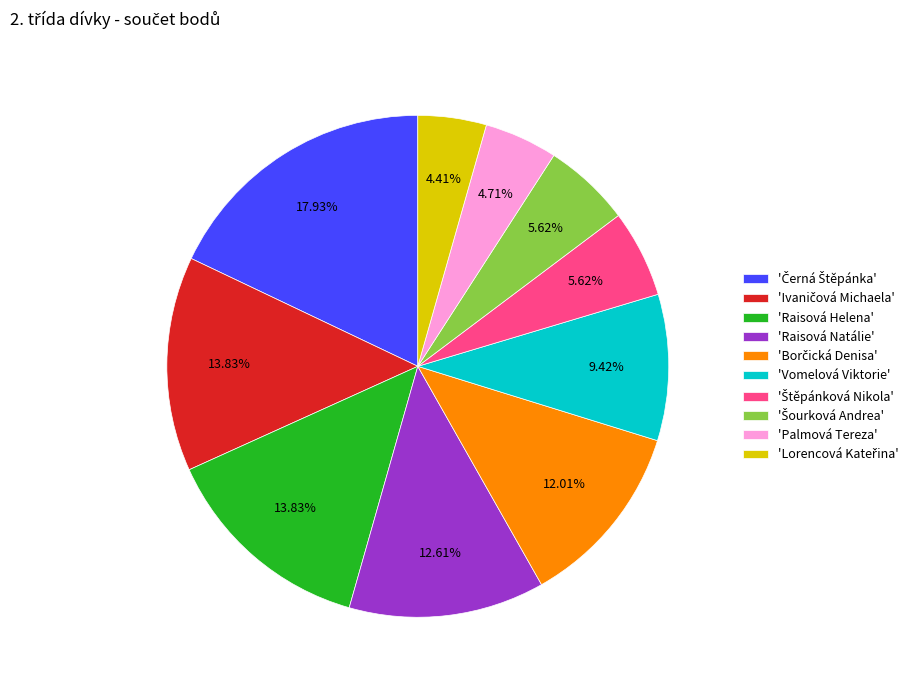

How many segments does this pie chart have?

10